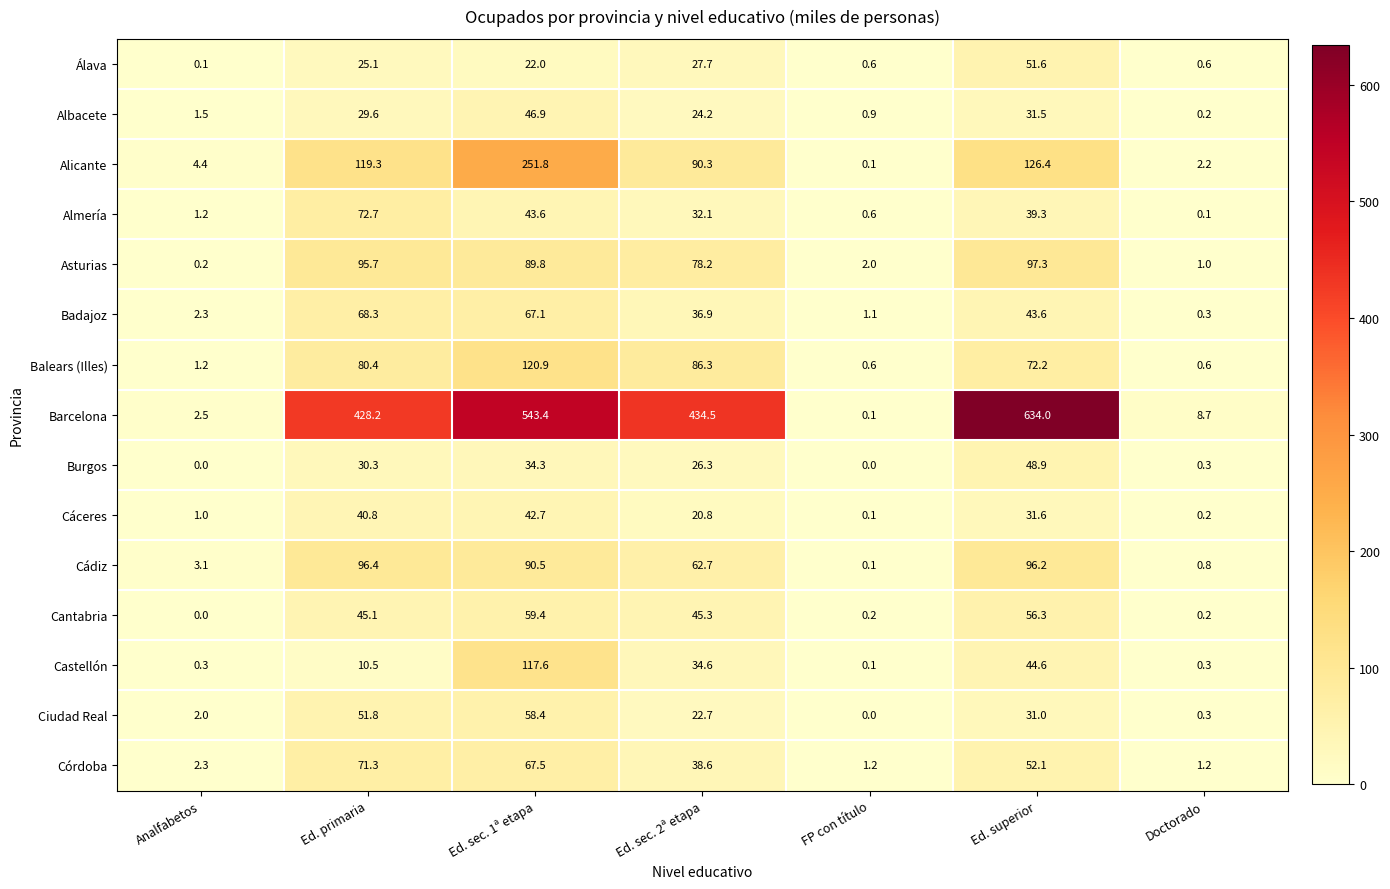

What is the difference between the highest and lowest values at FP con título?

2.0